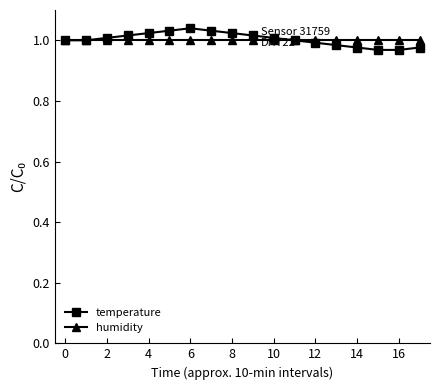

How many lines are shown in the chart?

2